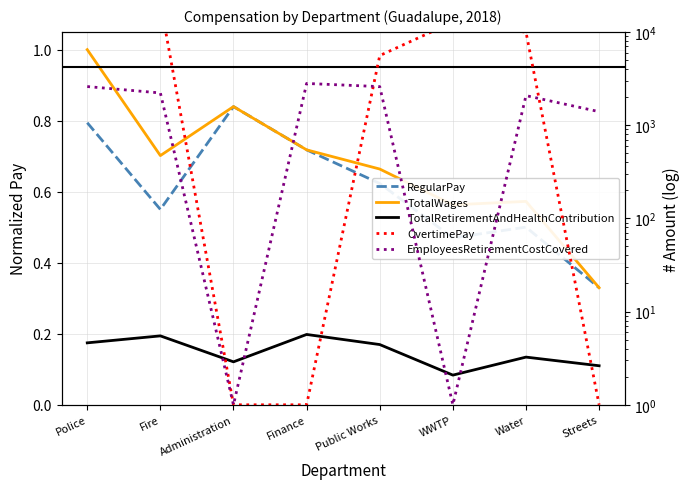

How many interior local peaks does the OvertimePay series have?

1